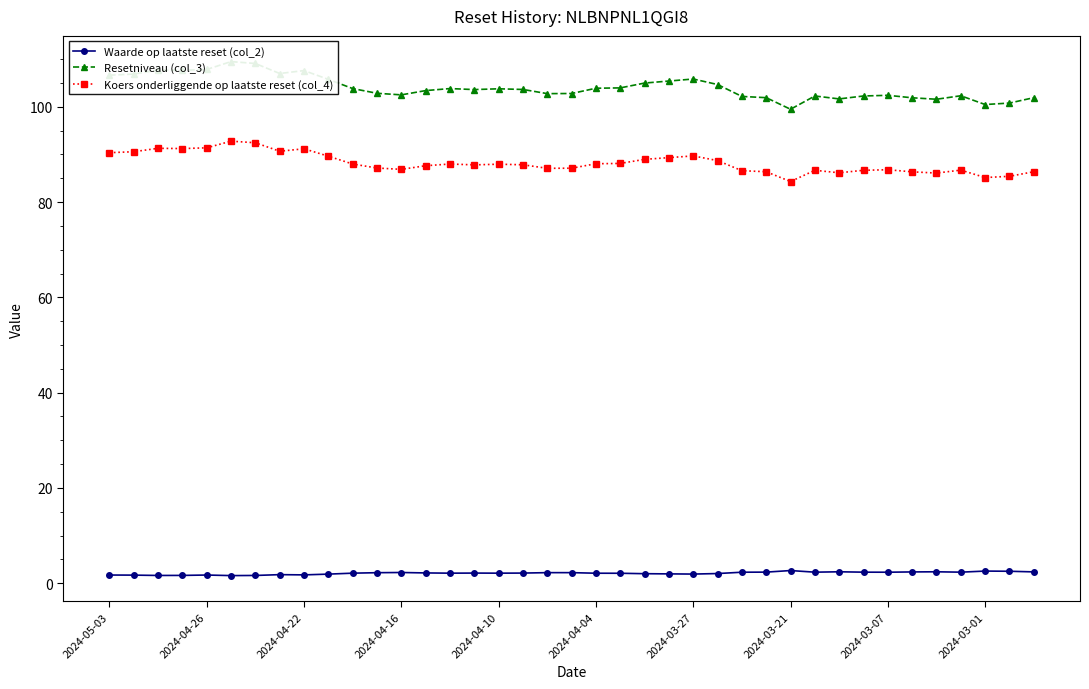

Is the value of Waarde op laatste reset (col_2) at 19 greater than the value of Resetniveau (col_3) at 18?

No